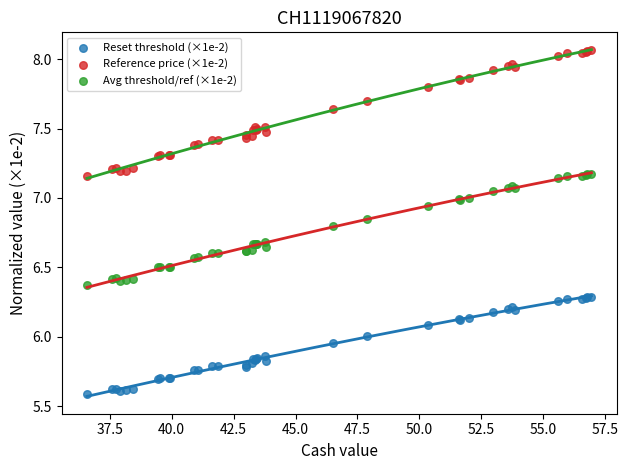

Which series reaches the minimum Y coordinate?

Reset threshold (×1e-2)